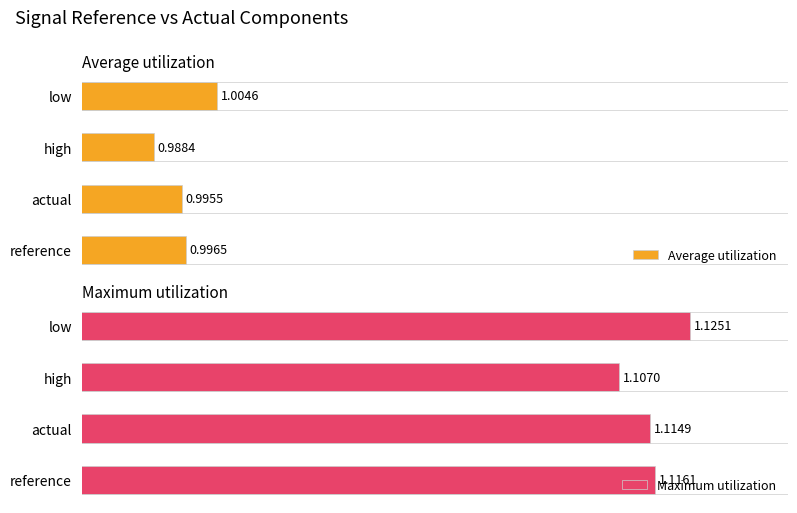

List the series in order of their overall mean, lowest first.

Average utilization, Maximum utilization